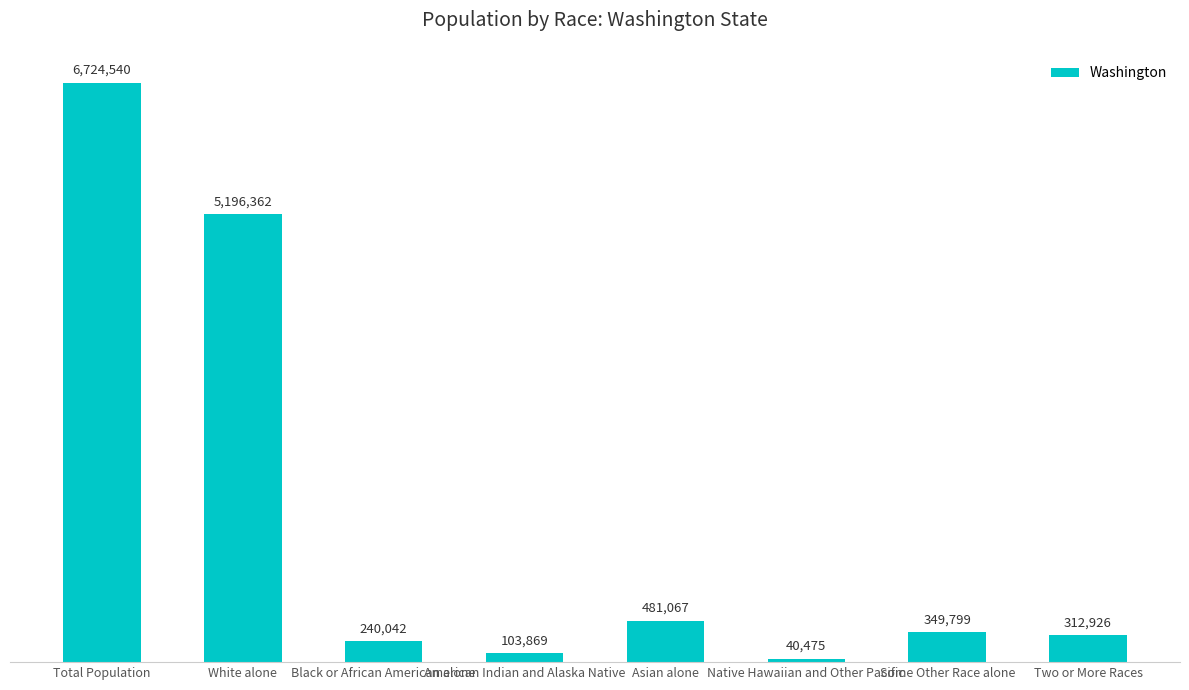

Does the chart contain any negative values?

No